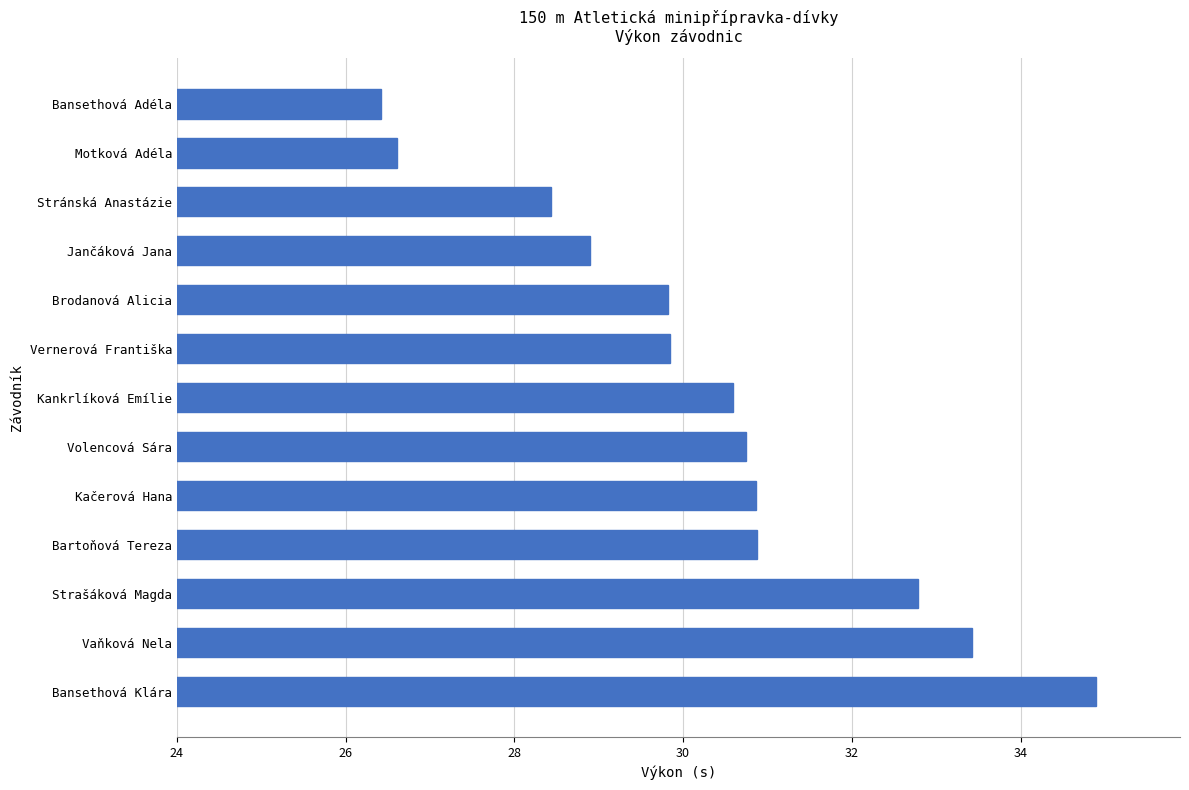

What is the change in value from Vernerová Františka to Motková Adéla?

-3.2